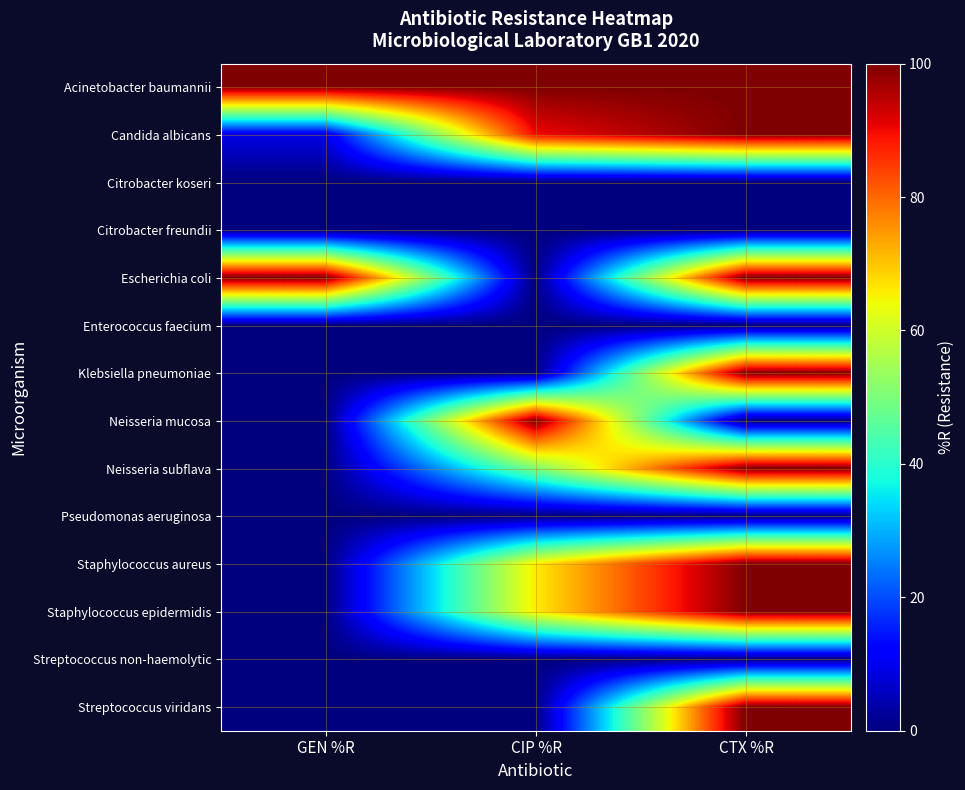

Reading left to right, what are all the values shown in this chart?

Acinetobacter baumannii: GEN %R=100	CIP %R=100	CTX %R=100
Candida albicans: GEN %R=9	CIP %R=90	CTX %R=100
Citrobacter koseri: GEN %R=0	CIP %R=0	CTX %R=0
Citrobacter freundii: GEN %R=0	CIP %R=0	CTX %R=0
Escherichia coli: GEN %R=100	CIP %R=0	CTX %R=100
Enterococcus faecium: GEN %R=0	CIP %R=0	CTX %R=0
Klebsiella pneumoniae: GEN %R=0	CIP %R=0	CTX %R=100
Neisseria mucosa: GEN %R=0	CIP %R=100	CTX %R=0
Neisseria subflava: GEN %R=0	CIP %R=50	CTX %R=100
Pseudomonas aeruginosa: GEN %R=0	CIP %R=0	CTX %R=0
Staphylococcus aureus: GEN %R=0	CIP %R=66	CTX %R=100
Staphylococcus epidermidis: GEN %R=0	CIP %R=66	CTX %R=100
Streptococcus non-haemolytic: GEN %R=0	CIP %R=0	CTX %R=0
Streptococcus viridans: GEN %R=0	CIP %R=0	CTX %R=100